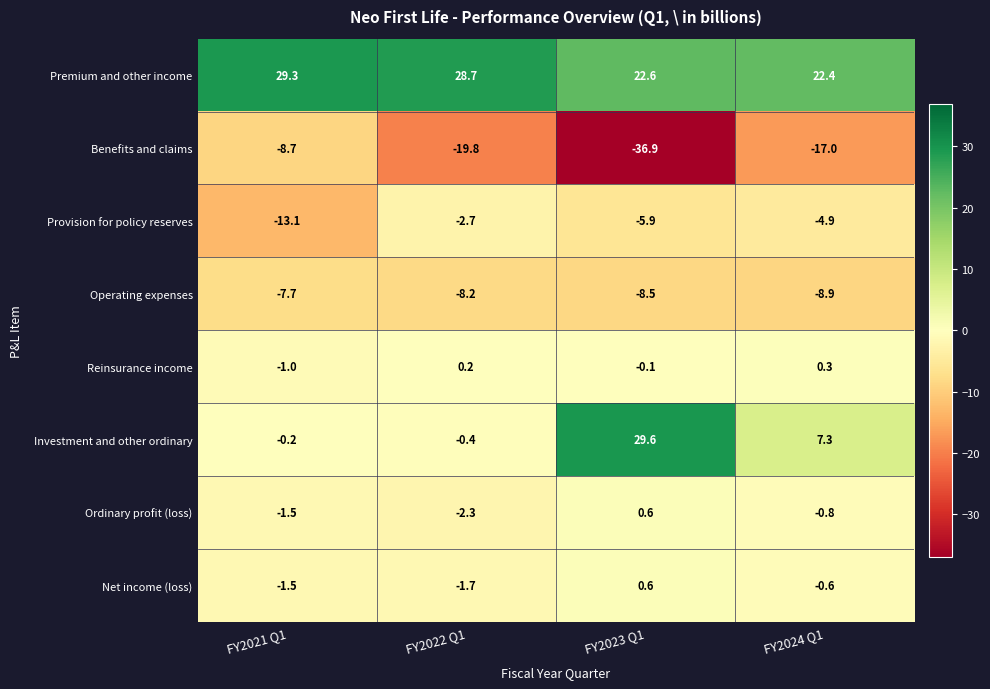

What is the difference between the maximum and minimum values in the Ordinary profit (loss) series?

2.9